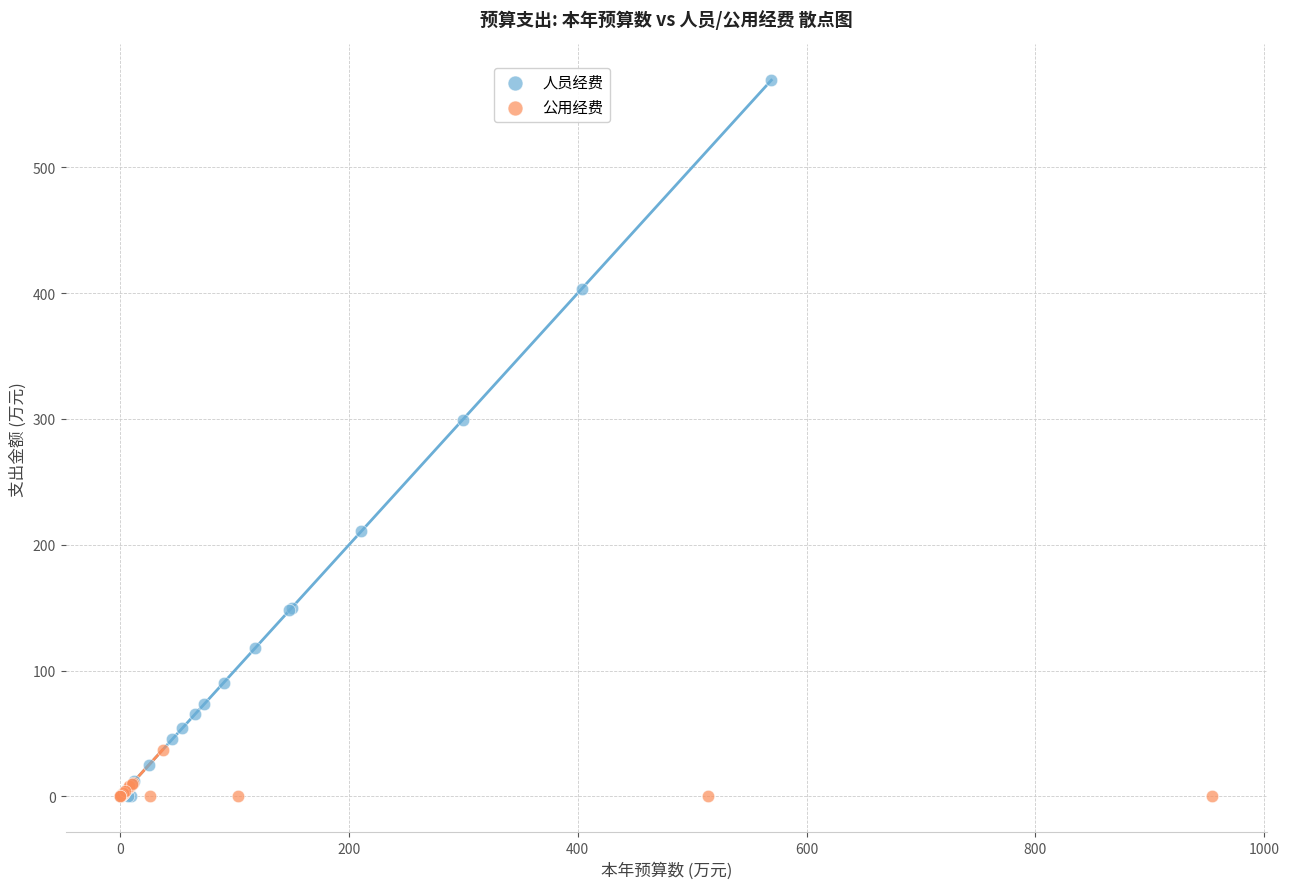

Which series has the largest Y range (max minus min)?

人员经费